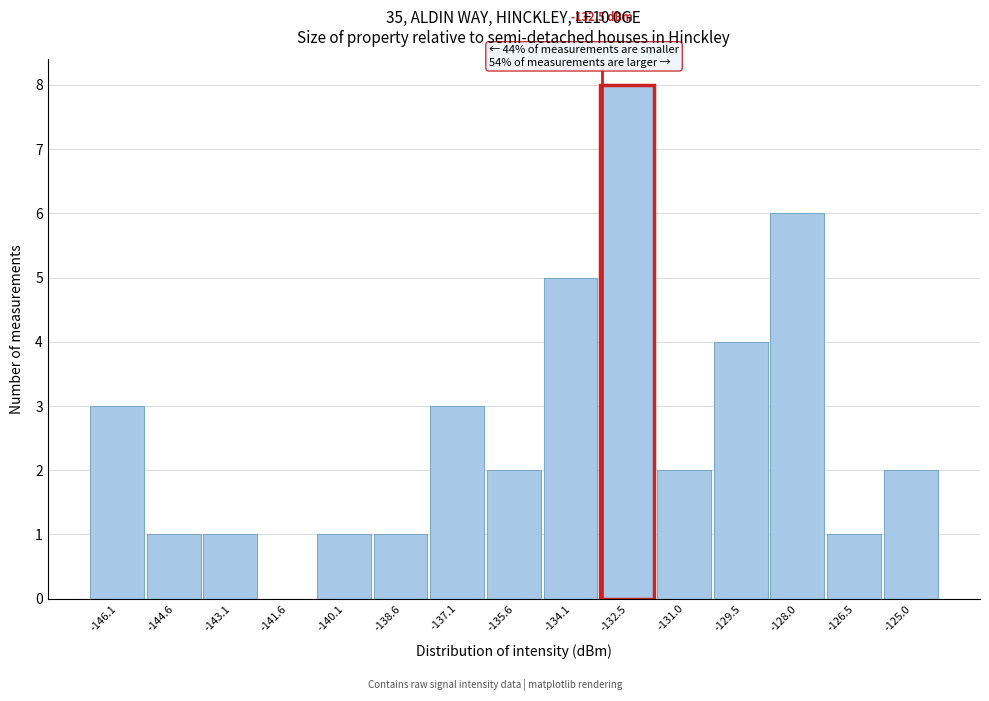

Reading left to right, list all the values displayed in this chart.

-146.1=3	-144.6=1	-143.1=1	-141.6=0	-140.1=1	-138.6=1	-137.1=3	-135.6=2	-134.1=5	-132.5=8	-131.0=2	-129.5=4	-128.0=6	-126.5=1	-125.0=2